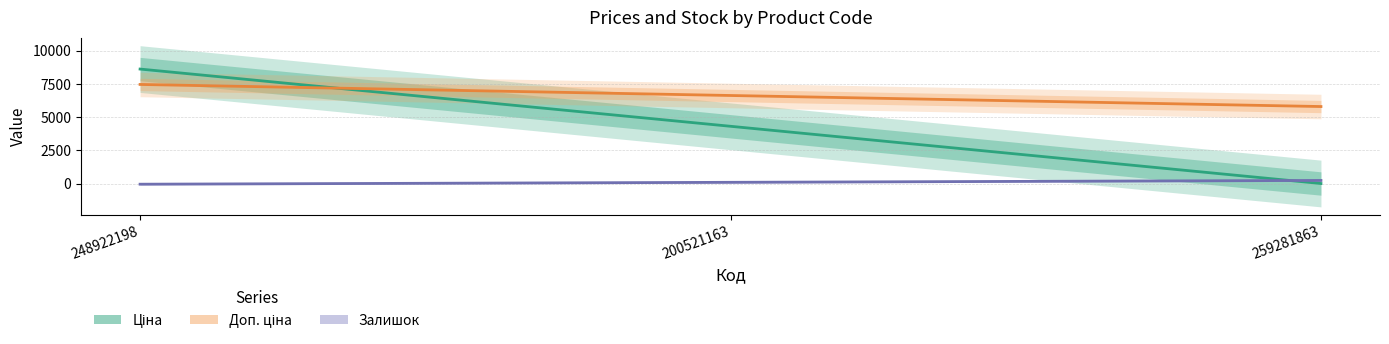

What position from the right is 200521163?

2